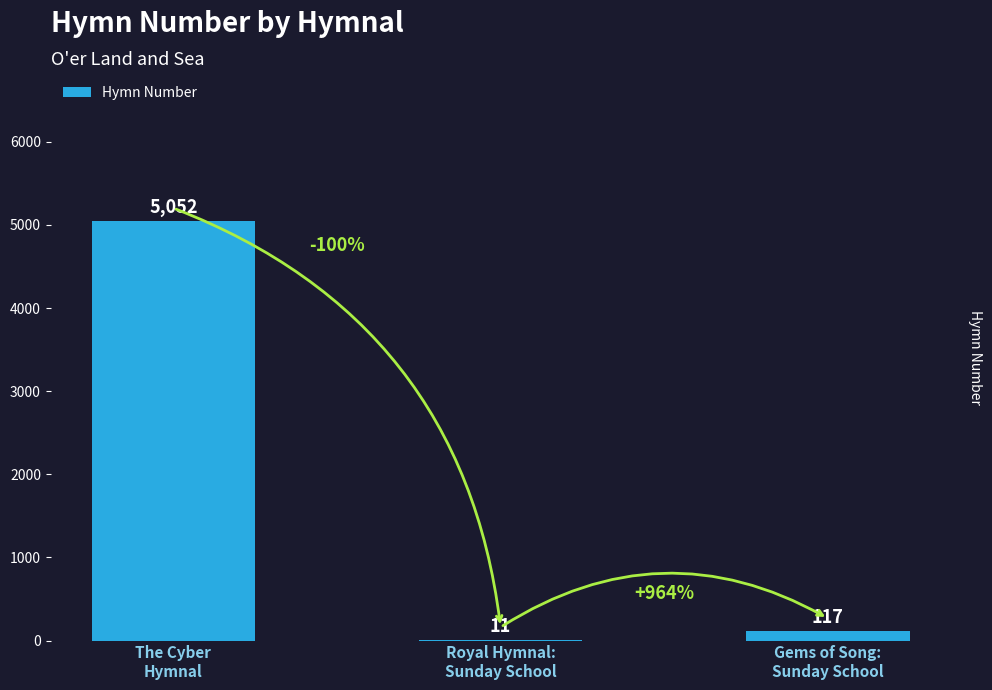

What is the sum of all values?

5180